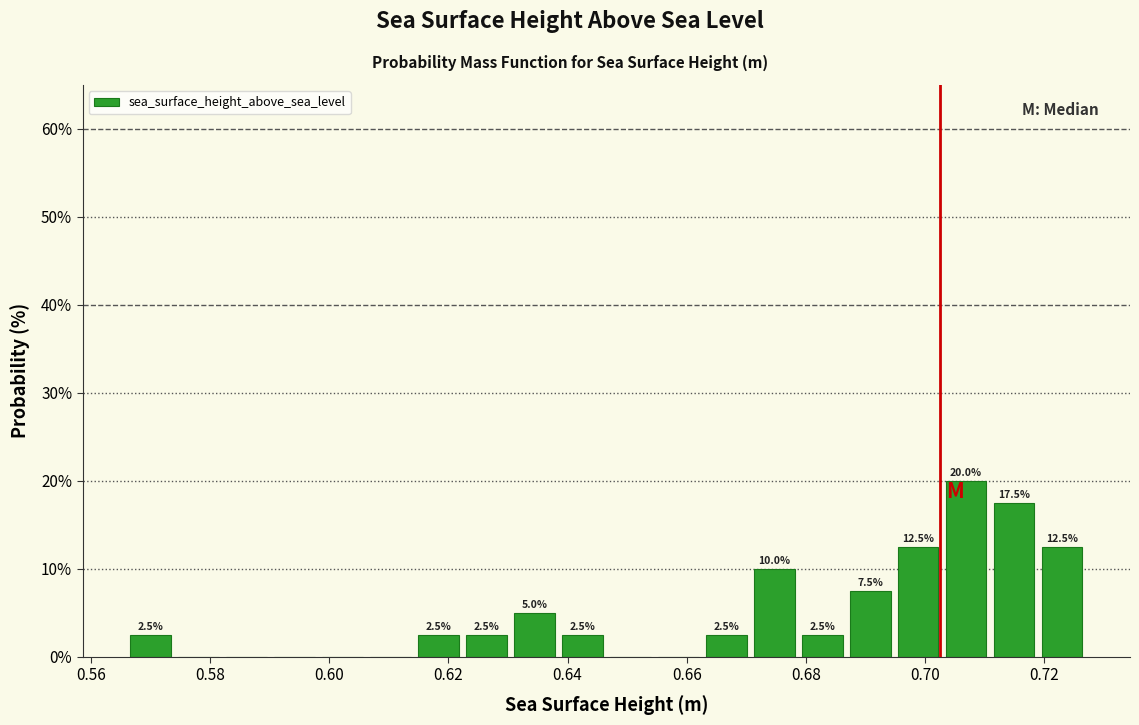

Over which range of the x-axis is the bar tallest?

0.702 to 0.710